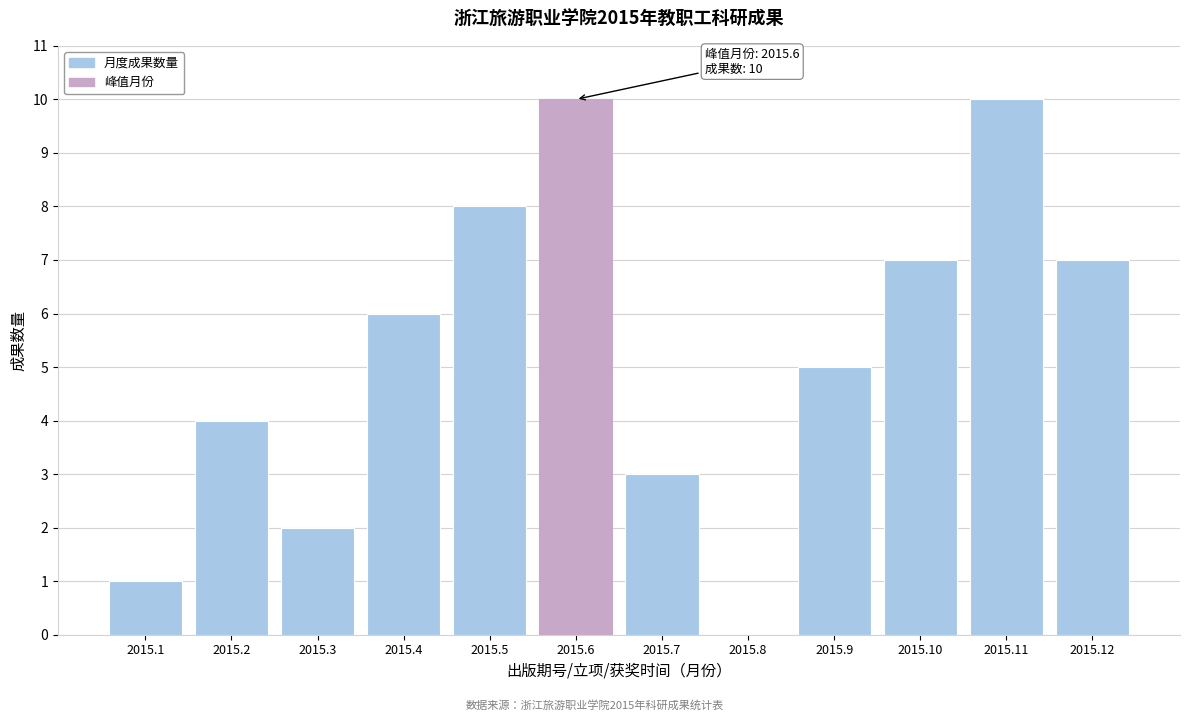

Reading left to right, list all the values displayed in this chart.

2015.1=1	2015.2=4	2015.3=2	2015.4=6	2015.5=8	2015.6=10	2015.7=3	2015.8=0	2015.9=5	2015.10=7	2015.11=10	2015.12=7